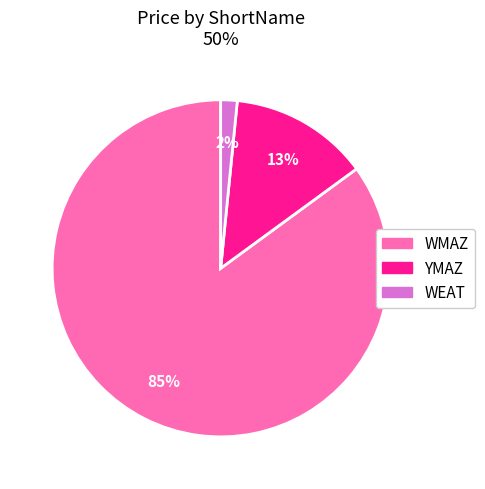

Combined, do WMAZ and YMAZ account for over 50%?

Yes